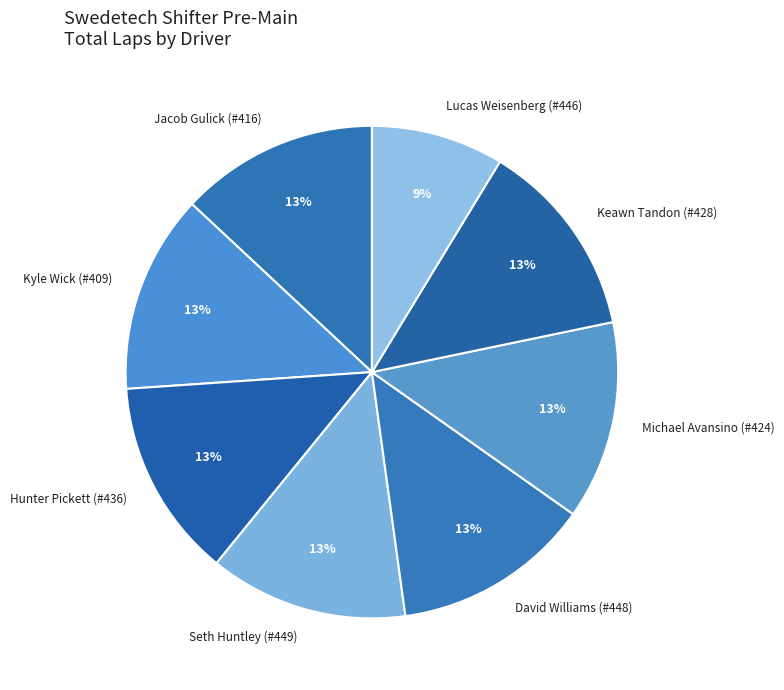

True or false: Michael Avansino (#424) accounts for 13% of the total.

True